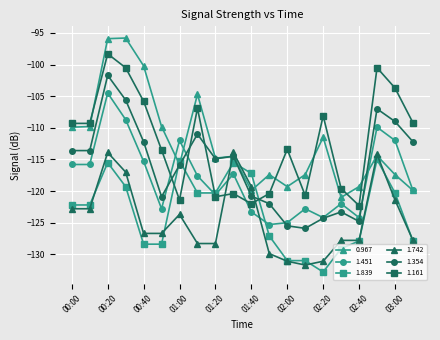

What is the value of the 1.161 point at the 6th from the left?

-113.5